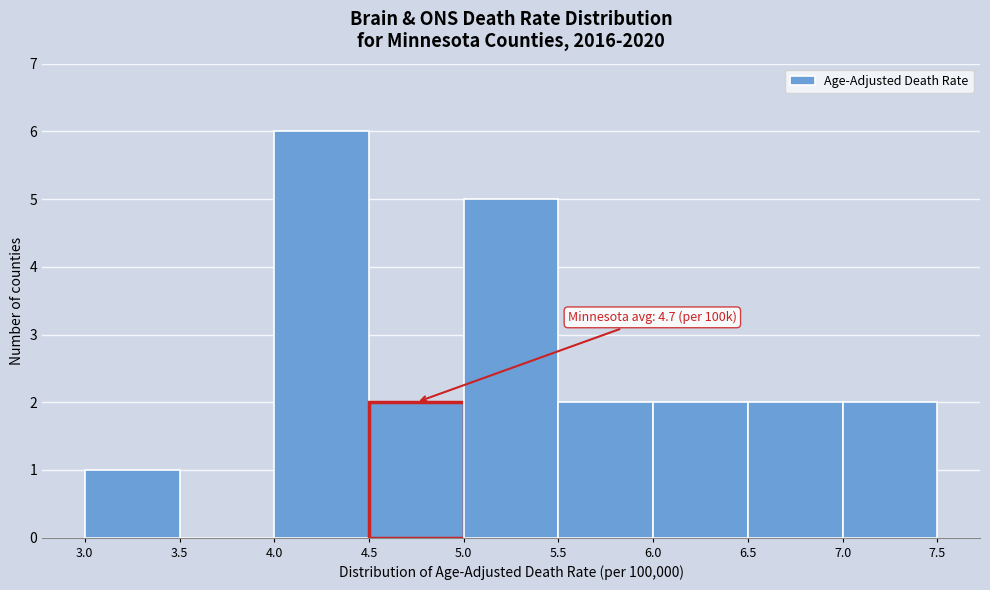

Over which range of the x-axis is the bar tallest?

4.0 to 4.5